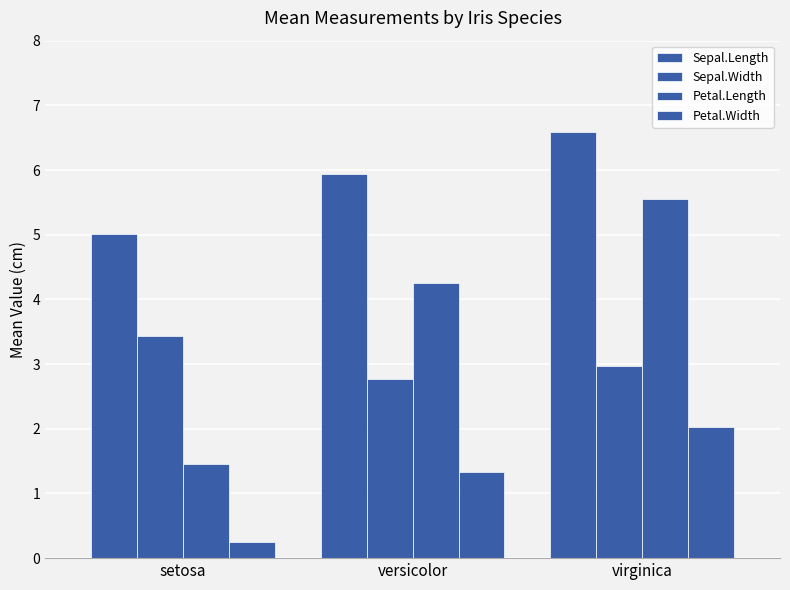

How many categories are shown in the chart?

3